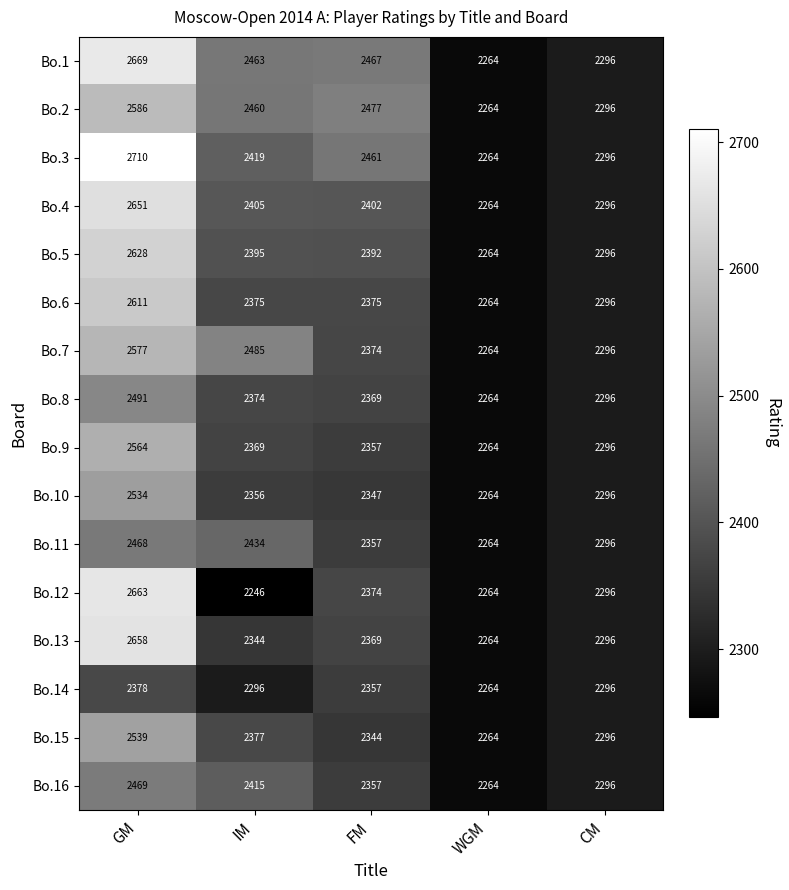

Which label corresponds to the smallest value in the chart?

IM